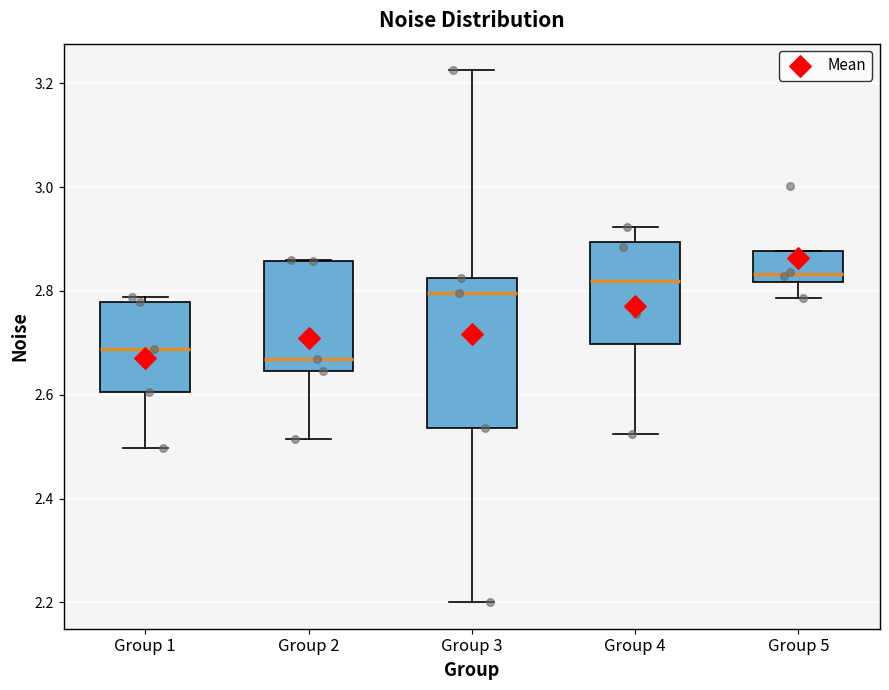

Where is the upper edge of the box for Group 1 on the y-axis? The values are not printed on the chart, so give them approximately, as read against the axis.

2.78